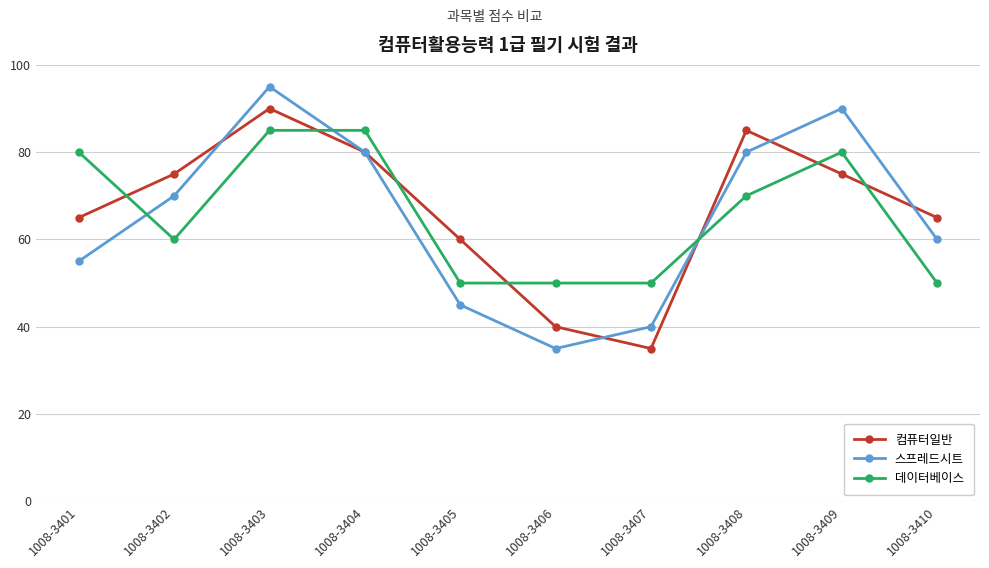

Count the 데이터베이스 values in the range 50 to 80.

8